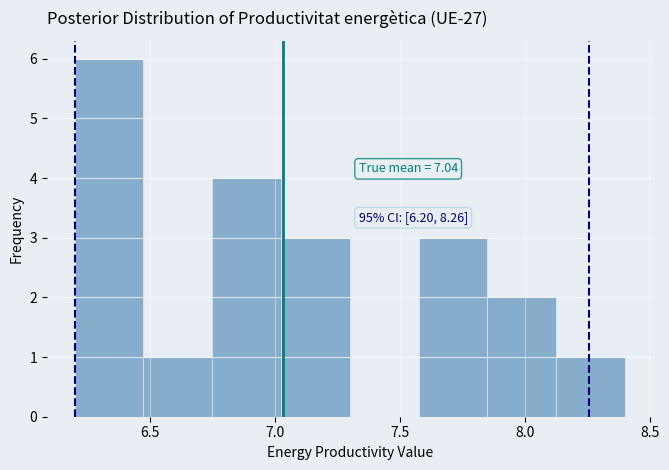

Which range on the x-axis has the tallest bar?

6.200 to 6.475